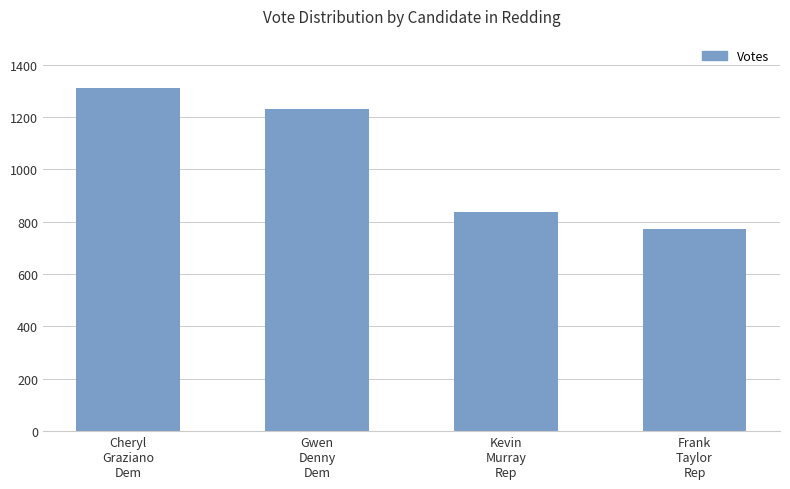

What is the difference between the maximum and minimum values?

539